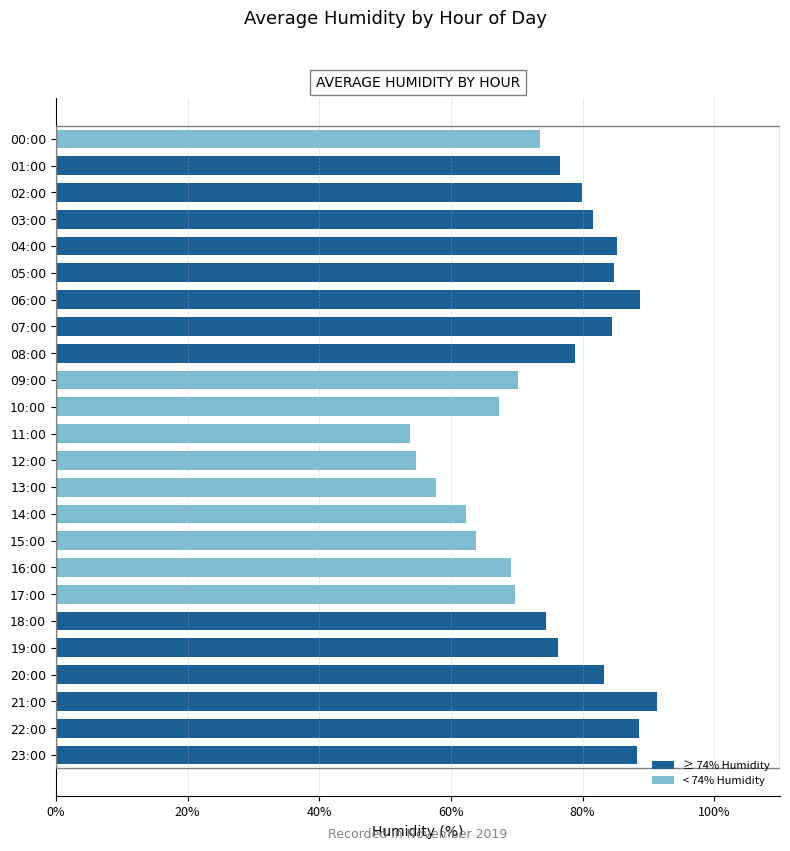

Reading right to left, what are all the values shown in this chart?

≥ 74% Humidity: 88.2	88.6	91.3	83.3	76.3	74.4	0.0	0.0	0.0	0.0	0.0	0.0	0.0	0.0	0.0	78.8	84.5	88.7	84.8	85.2	81.7	79.8	76.5	0.0
< 74% Humidity: 0.0	0.0	0.0	0.0	0.0	0.0	69.7	69.1	63.9	62.4	57.7	54.7	53.8	67.2	70.2	0.0	0.0	0.0	0.0	0.0	0.0	0.0	0.0	73.6